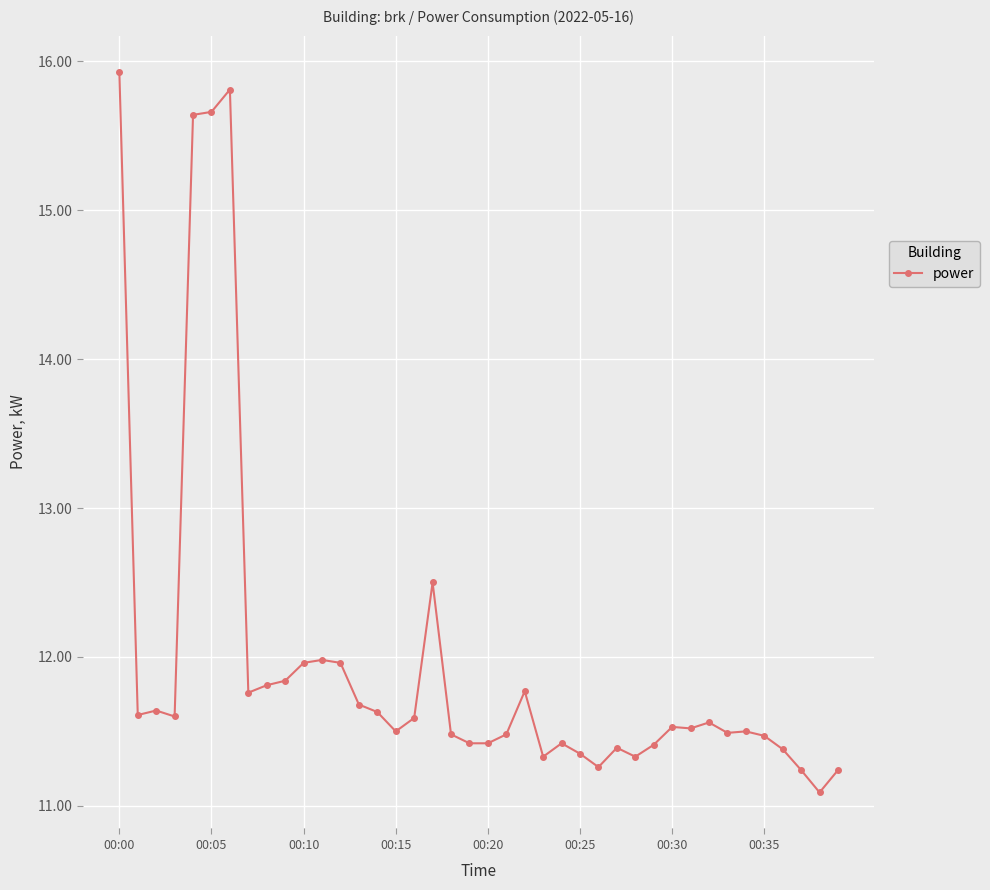

What is the value of the 32nd point from the left?

11.5